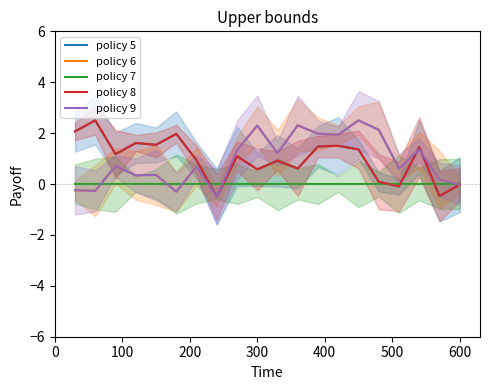

How many negative values does the policy 5 series have?

4